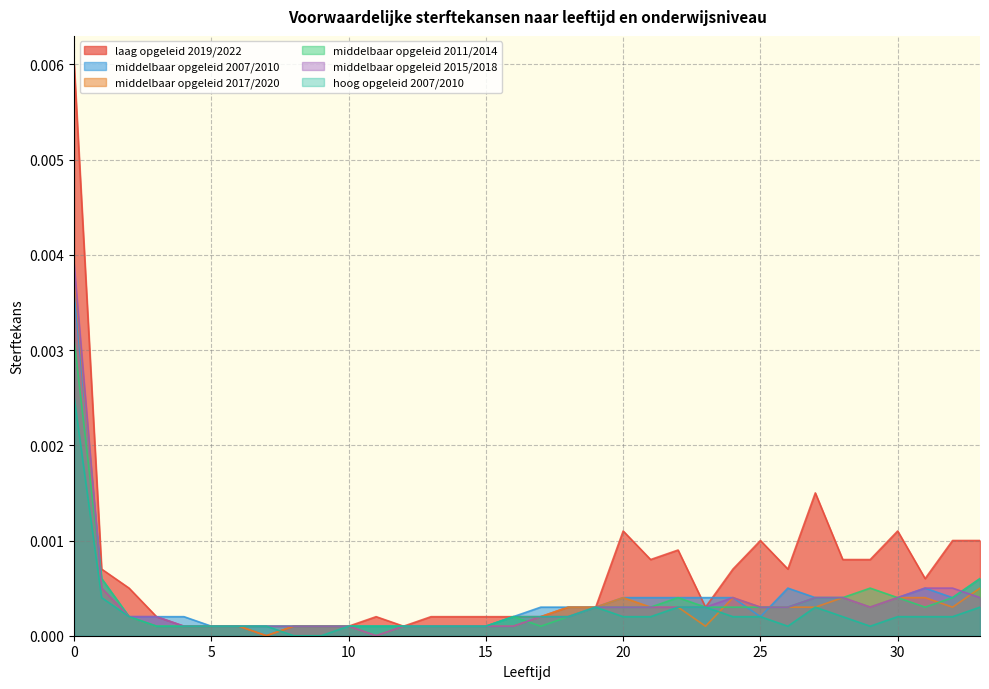

What are all the series names shown in the legend?

laag opgeleid 2019/2022, middelbaar opgeleid 2007/2010, middelbaar opgeleid 2017/2020, middelbaar opgeleid 2011/2014, middelbaar opgeleid 2015/2018, hoog opgeleid 2007/2010